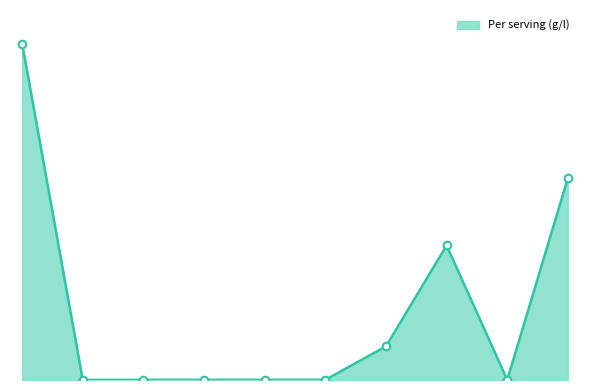

Is this an area chart (filled region under the line)?

Yes